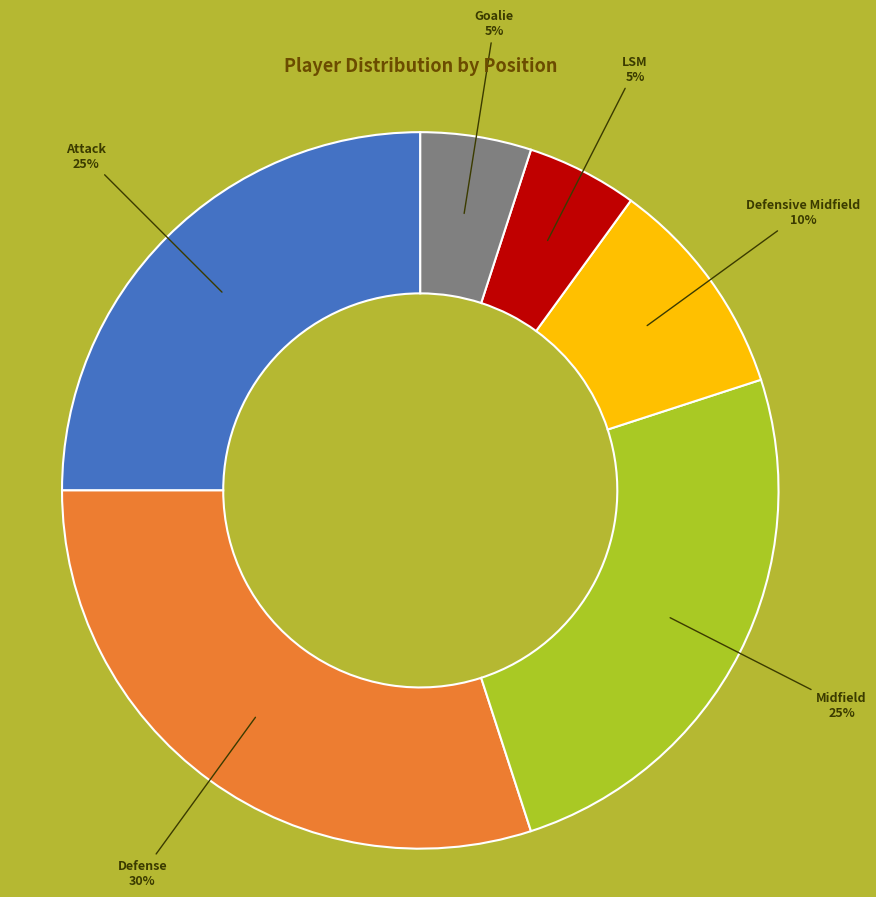

Count the number of slices in the pie.

6